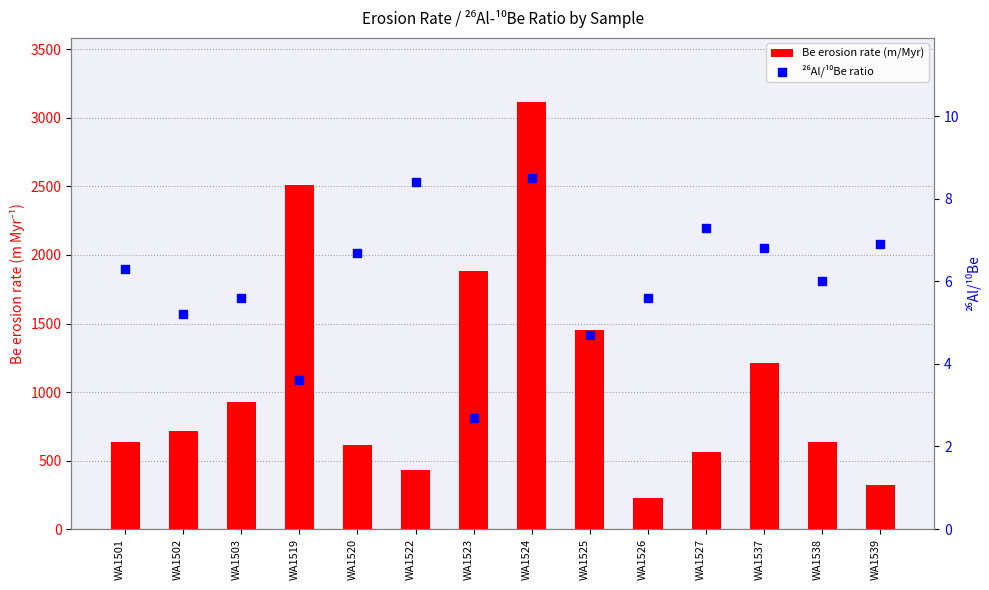

Is the value of ²⁶Al/¹⁰Be ratio at WA1526 greater than the value of Be erosion rate (m/Myr) at WA1502?

No